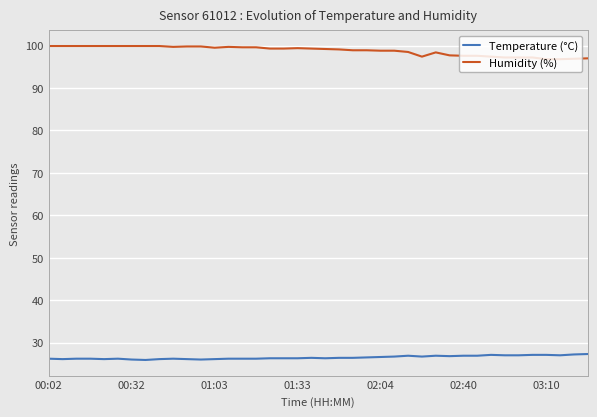

What is the maximum value for Temperature (°C)?

27.3